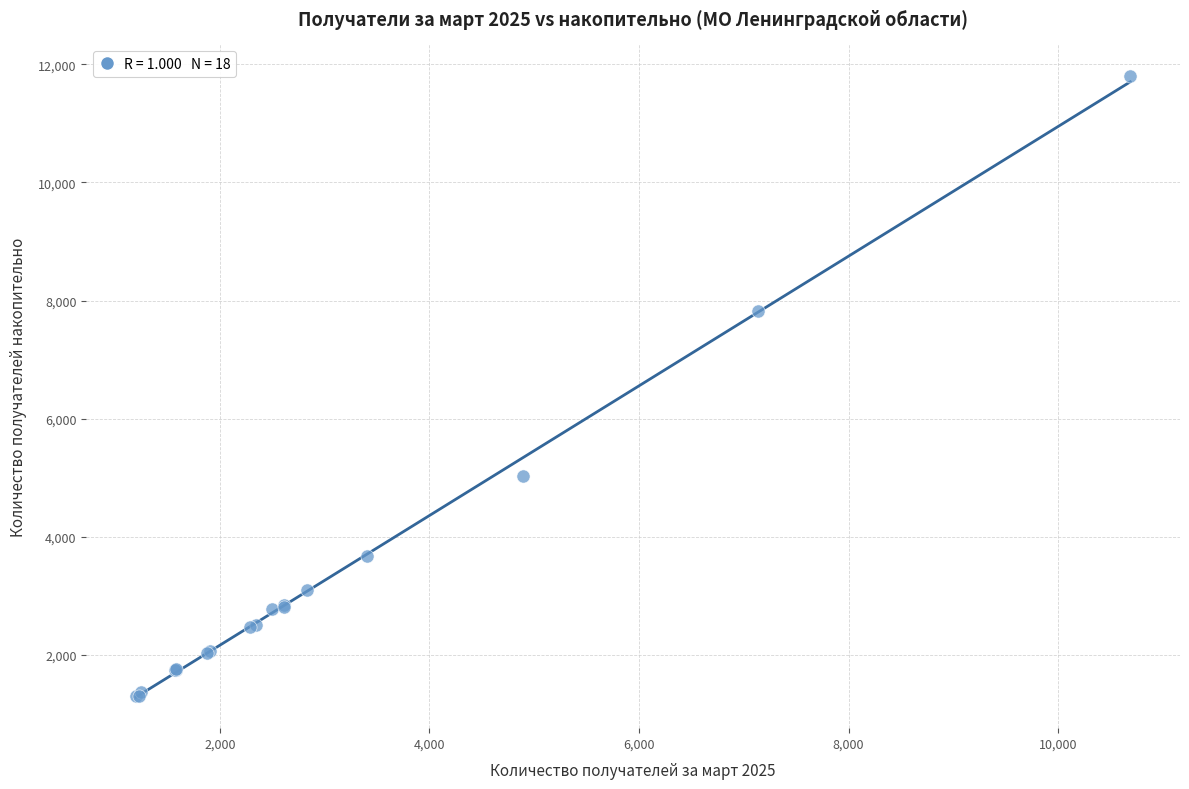

What Y value in the scatter plot is closest to 6557?

7816